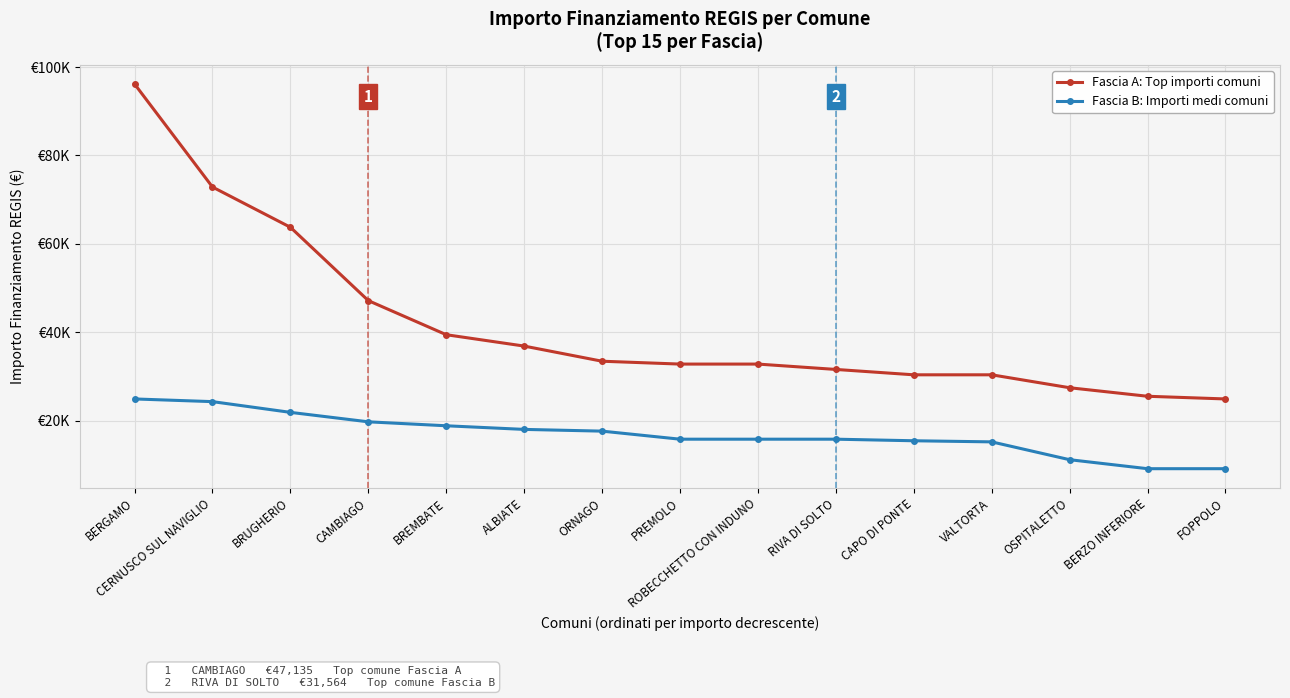

Is this an area chart (filled region under the line)?

No